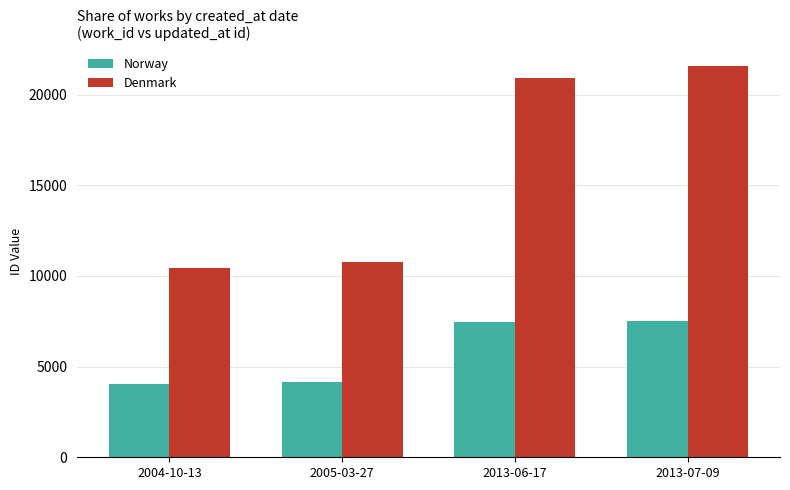

Which series changed the most between 2013-06-17 and 2013-07-09?

Denmark